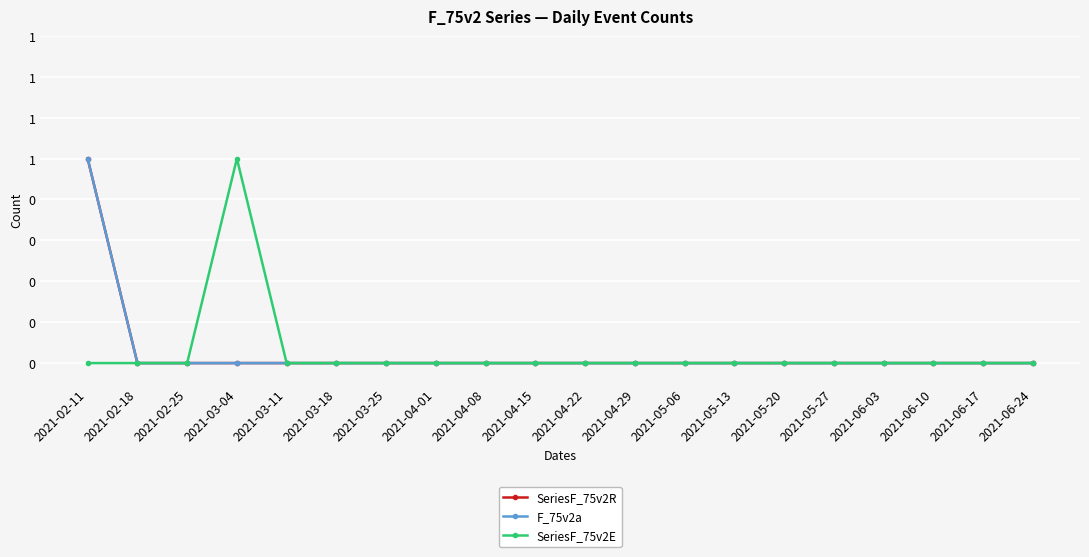

Is it true that SeriesF_75v2E equals 0 at 2021-06-10?

True